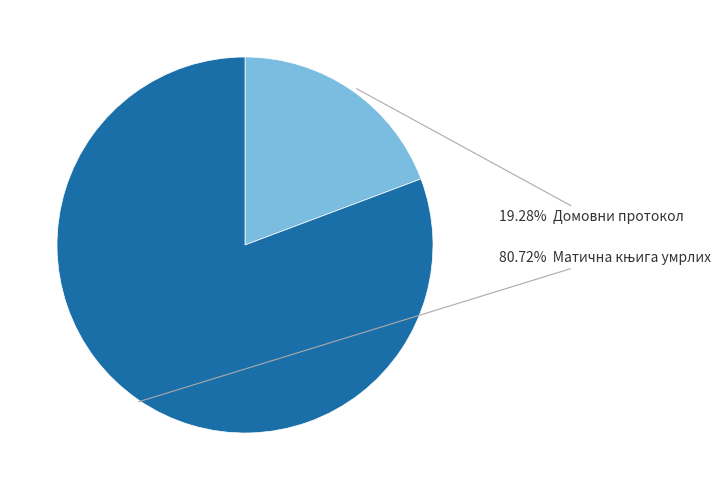

Is there any slice that represents more than half of the pie?

Yes